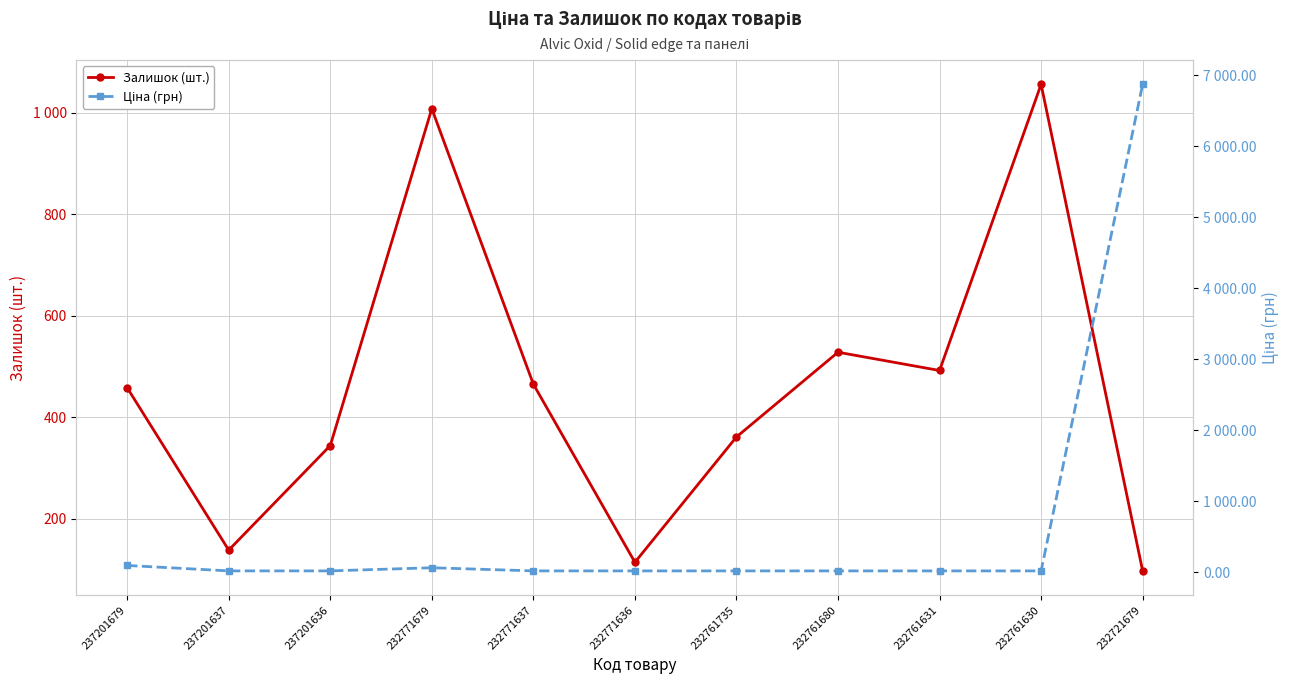

What is the value of the Залишок (шт.) point at the 10th from the left?

1056.0